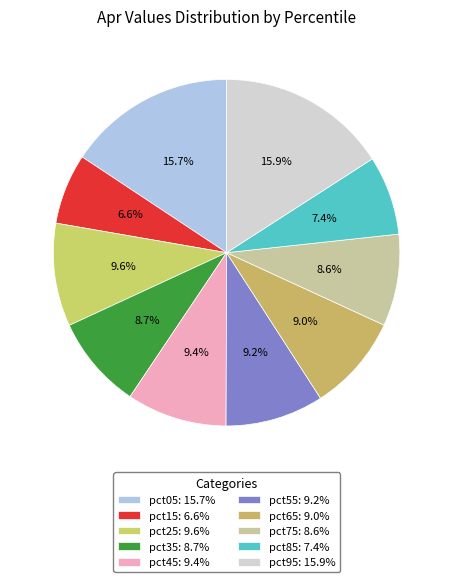

How many segments does this pie chart have?

10